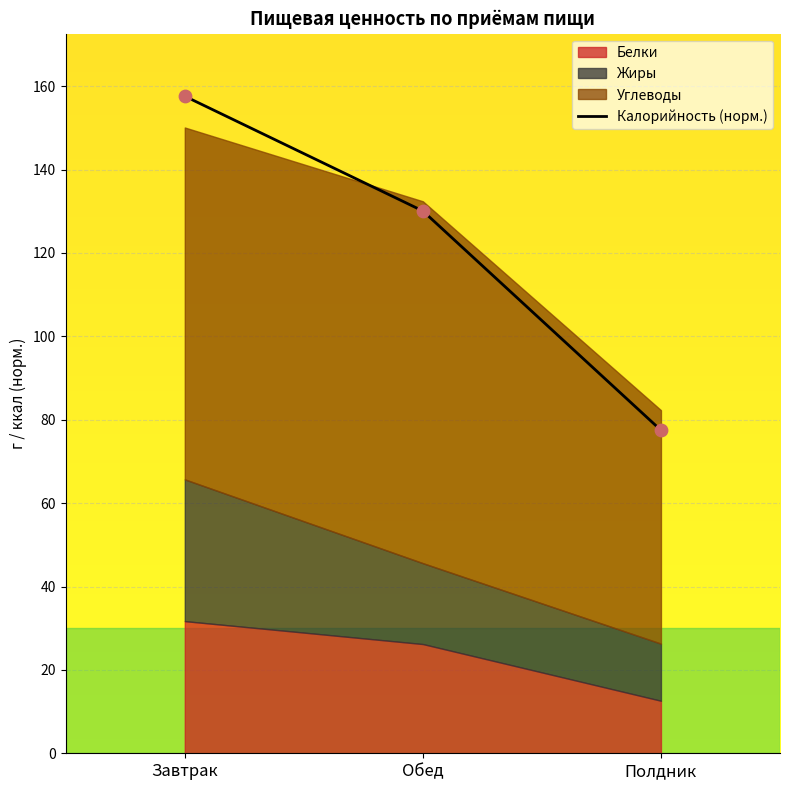

What is the ratio of the value at Обед to the value at Полдник?

1.7